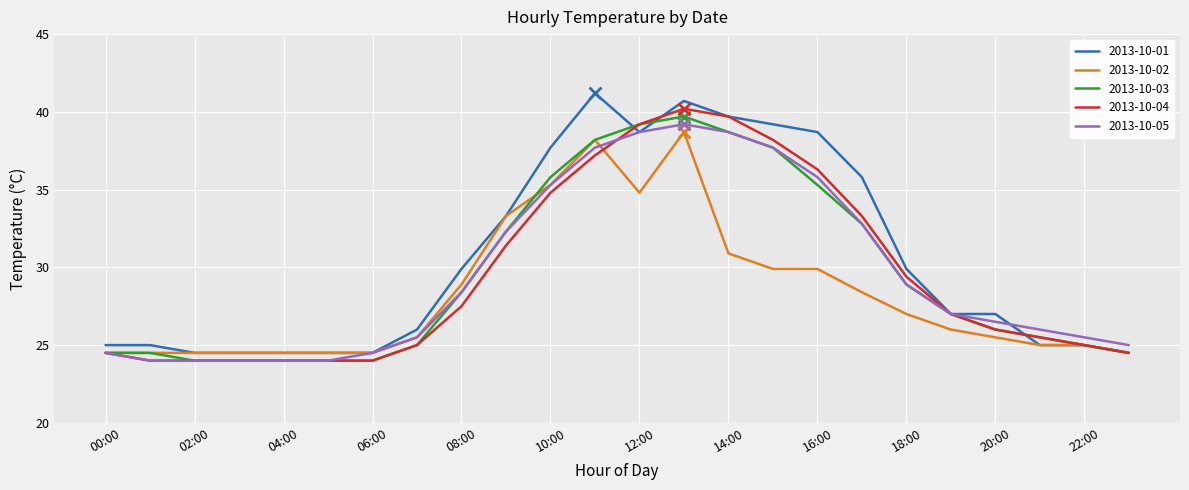

What is the lowest value of the 2013-10-02 series?

24.5